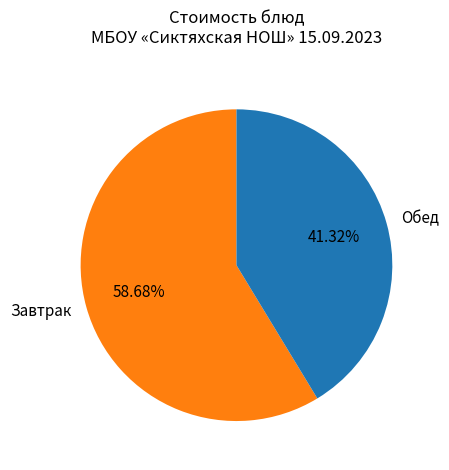

Is there a majority slice in this chart?

Yes